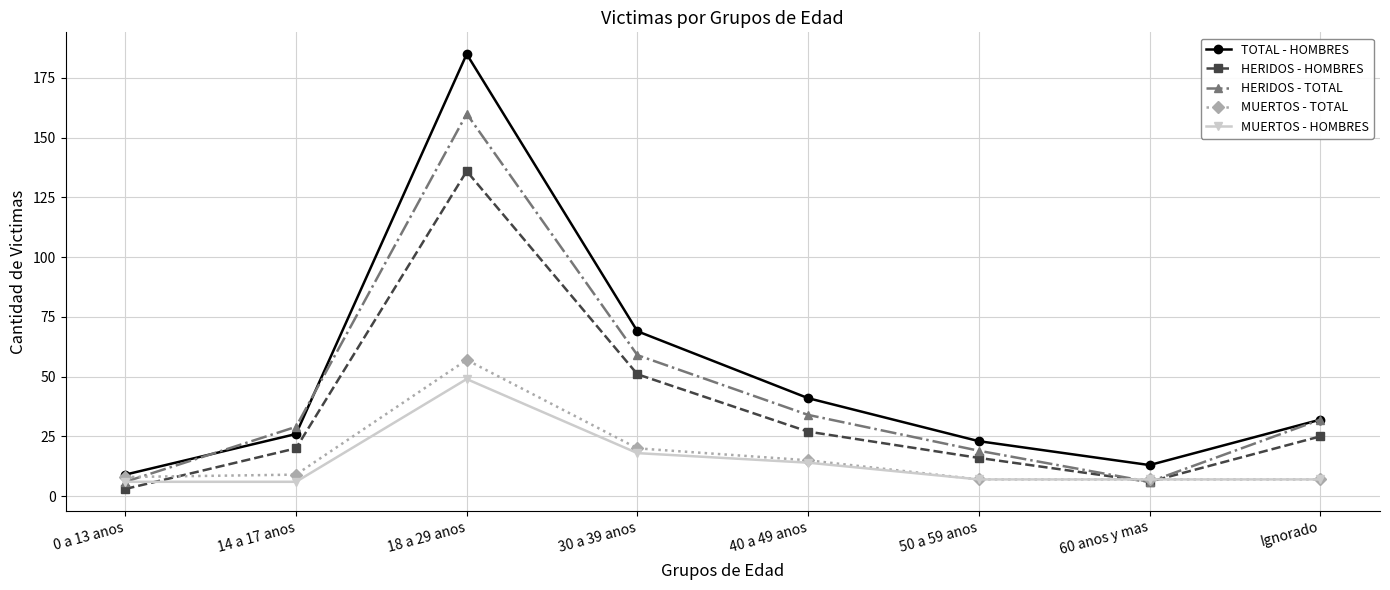

What is the spread (max minus min) of values at 30 a 39 anos?

51